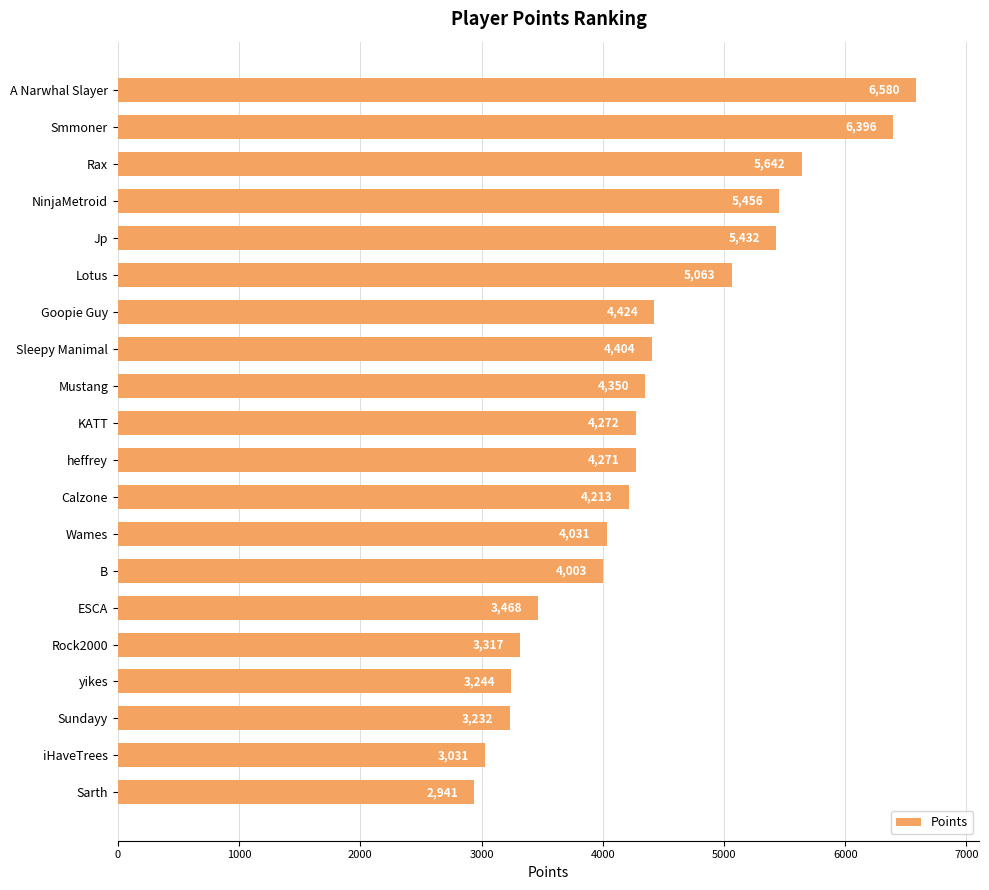

What is the label of the 10th bar from the bottom?

heffrey